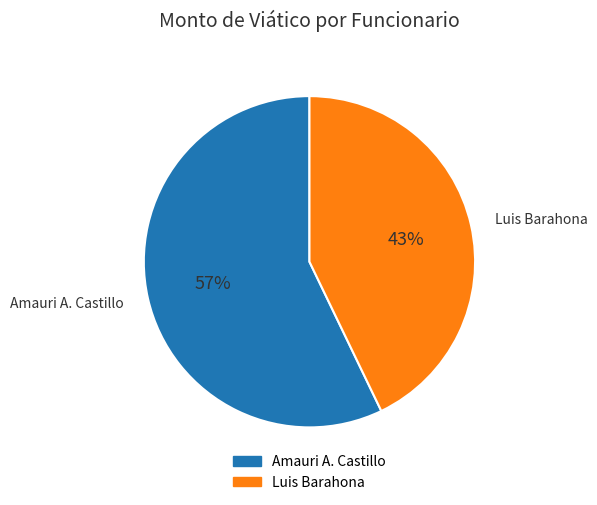

To the nearest percent, what portion does Amauri A. Castillo represent?

57%